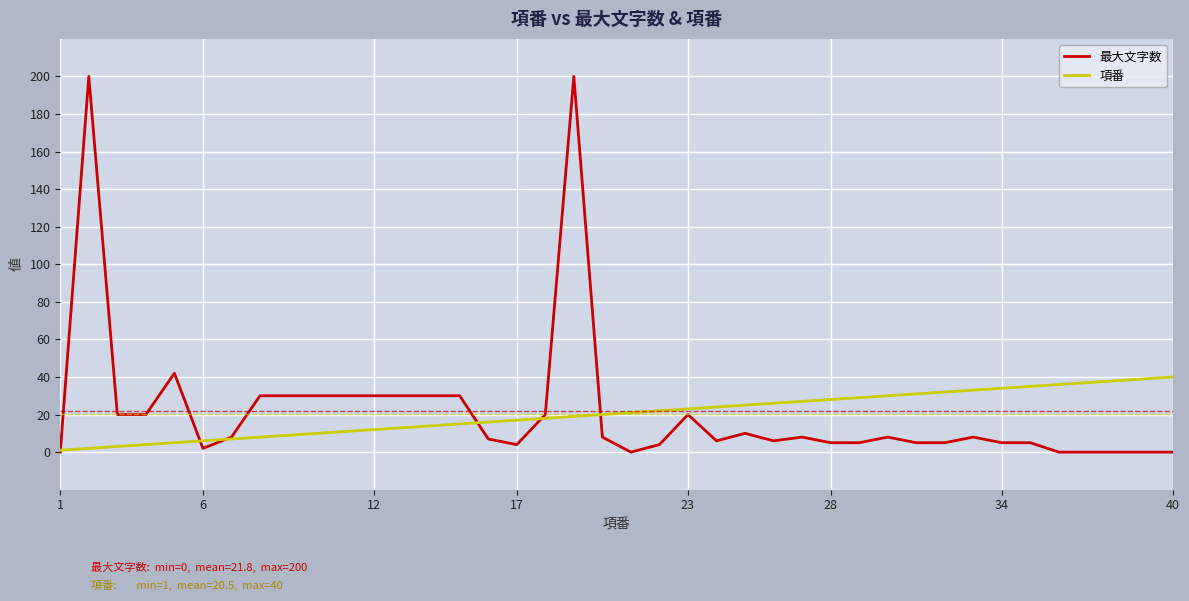

What is the difference between the maximum and minimum values in the 項番 series?

39